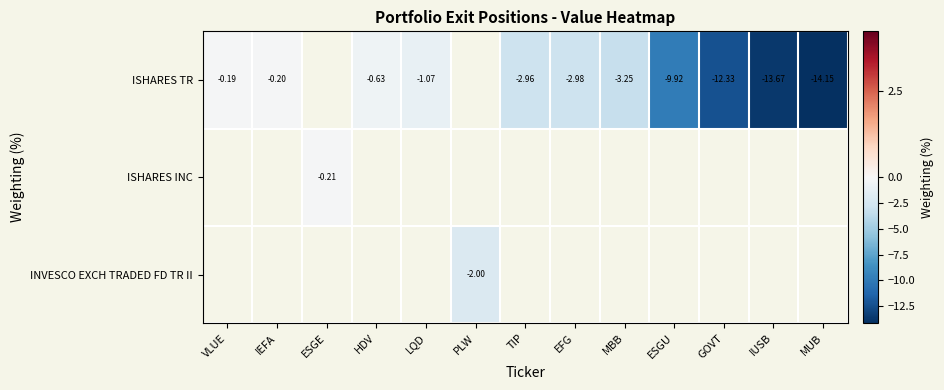

What is the greatest value displayed?

-0.2